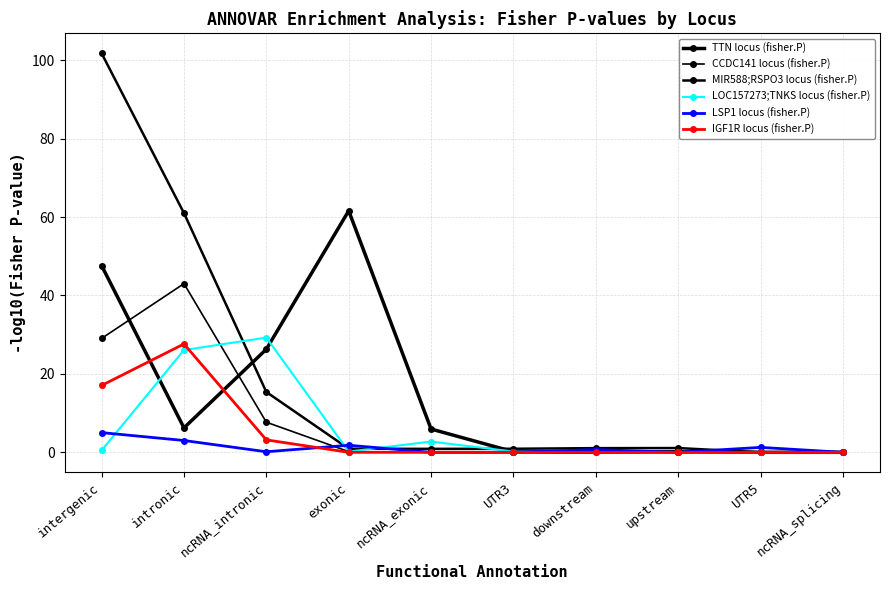

What is the difference between the MIR588;RSPO3 locus (fisher.P) values at ncRNA_exonic and UTR5?

0.9